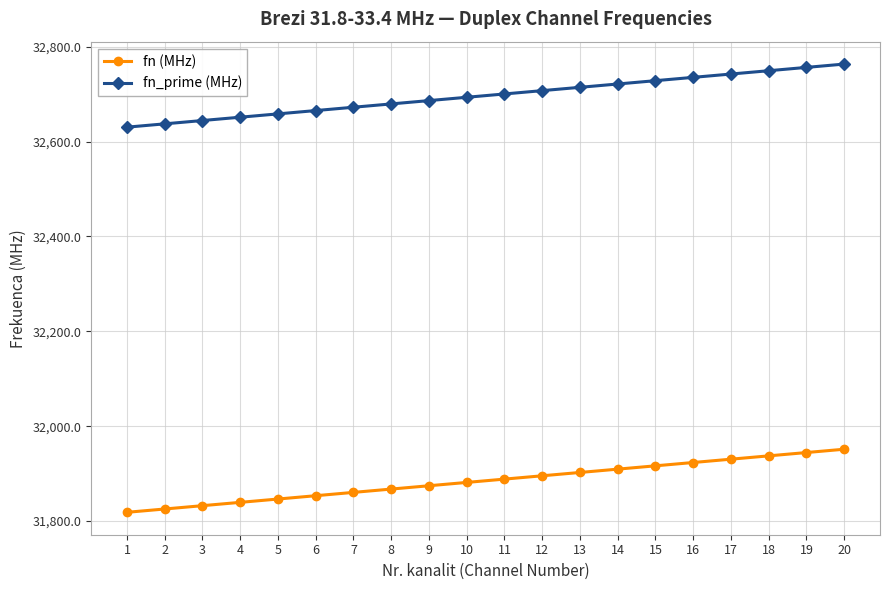

Reading right to left, list all the values displayed in this chart.

fn (MHz): 31951.5	31944.5	31937.5	31930.5	31923.5	31916.5	31909.5	31902.5	31895.5	31888.5	31881.5	31874.5	31867.5	31860.5	31853.5	31846.5	31839.5	31832.5	31825.5	31818.5
fn_prime (MHz): 32763.5	32756.5	32749.5	32742.5	32735.5	32728.5	32721.5	32714.5	32707.5	32700.5	32693.5	32686.5	32679.5	32672.5	32665.5	32658.5	32651.5	32644.5	32637.5	32630.5